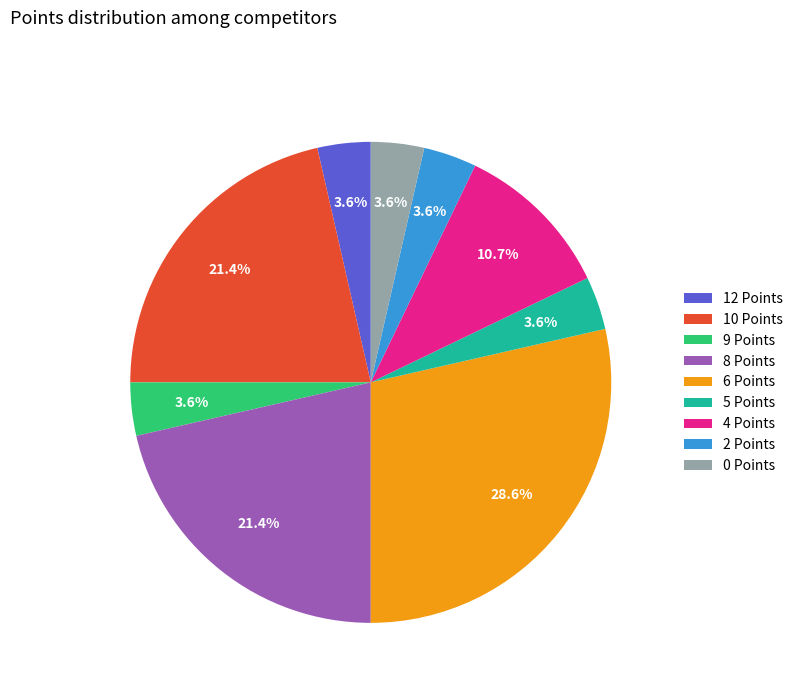

Approximately how many times larger is the value at 2 Points compared to 12 Points?

1.0